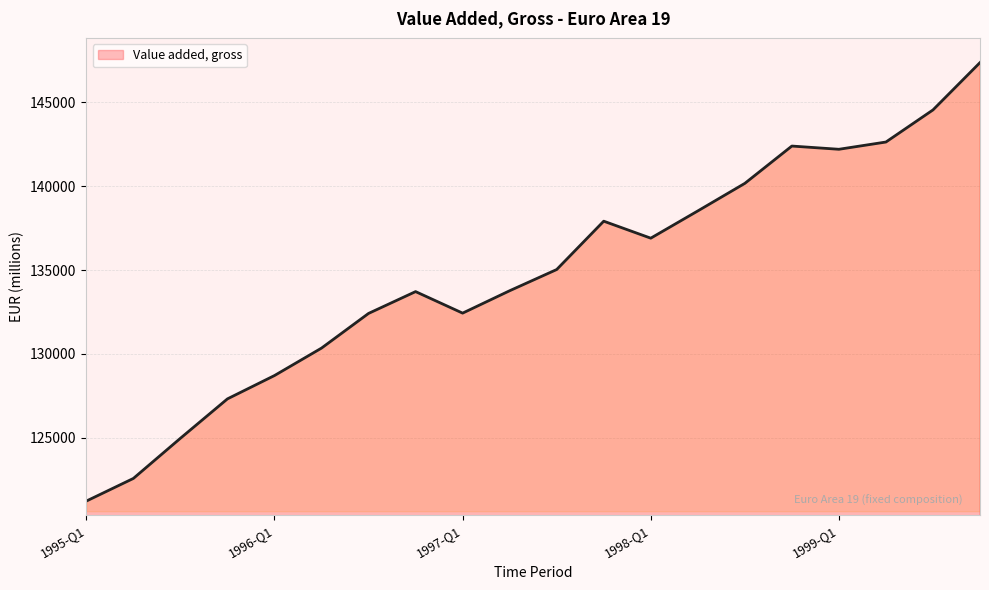

How many values are below 135036?

10